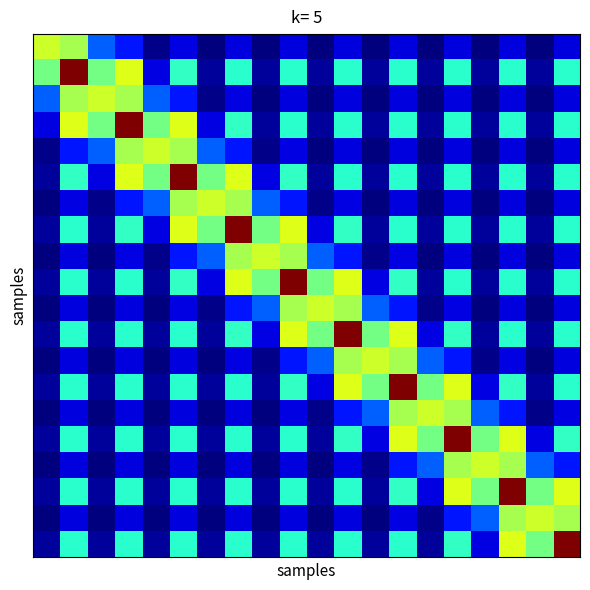

What is the smallest value displayed?

6.0